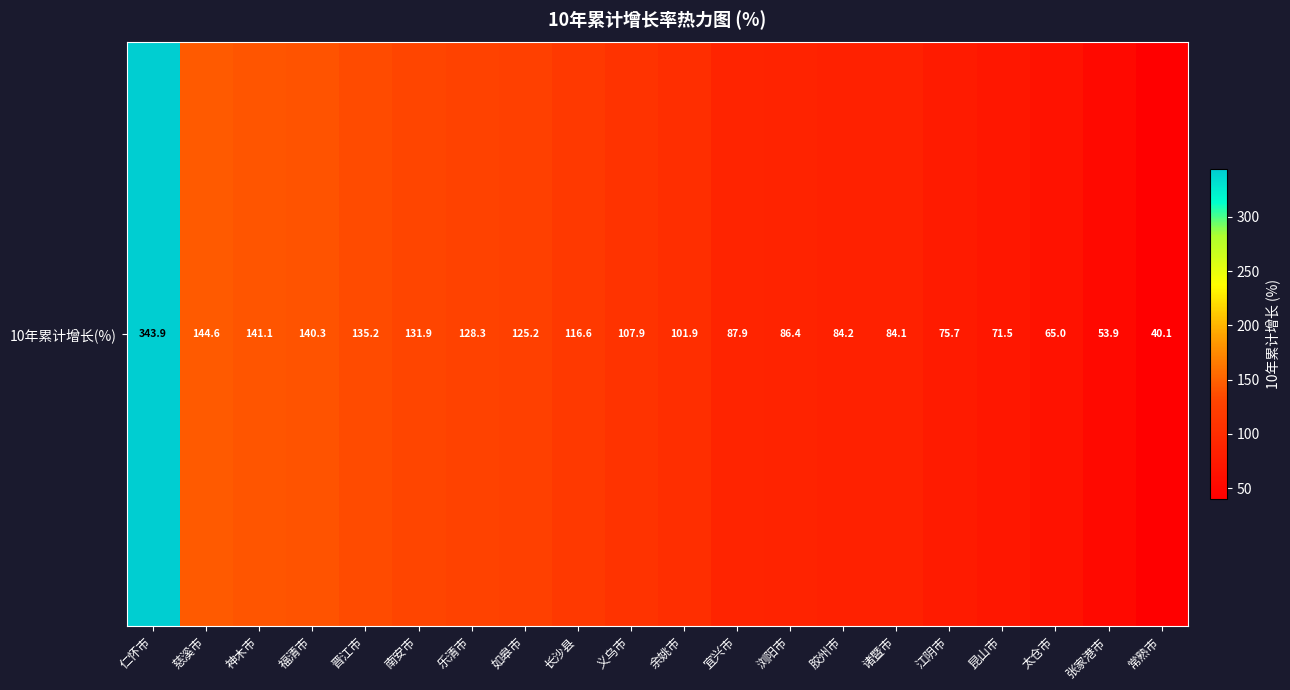

What is the smallest value displayed?

40.1